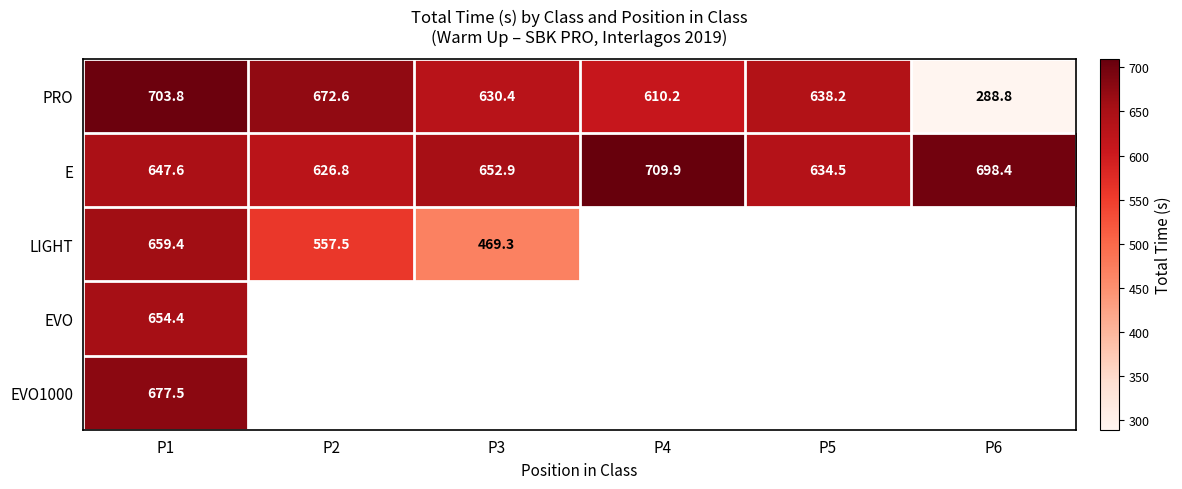

Is it true that LIGHT equals 266.7 at P2?

False